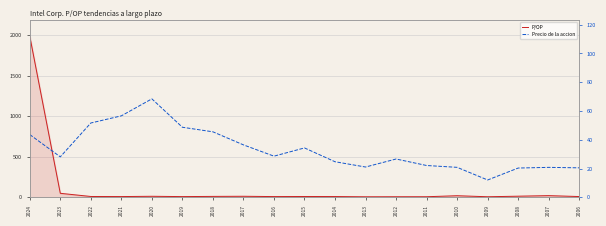

What are all the series names shown in the legend?

P/OP, Precio de la accion